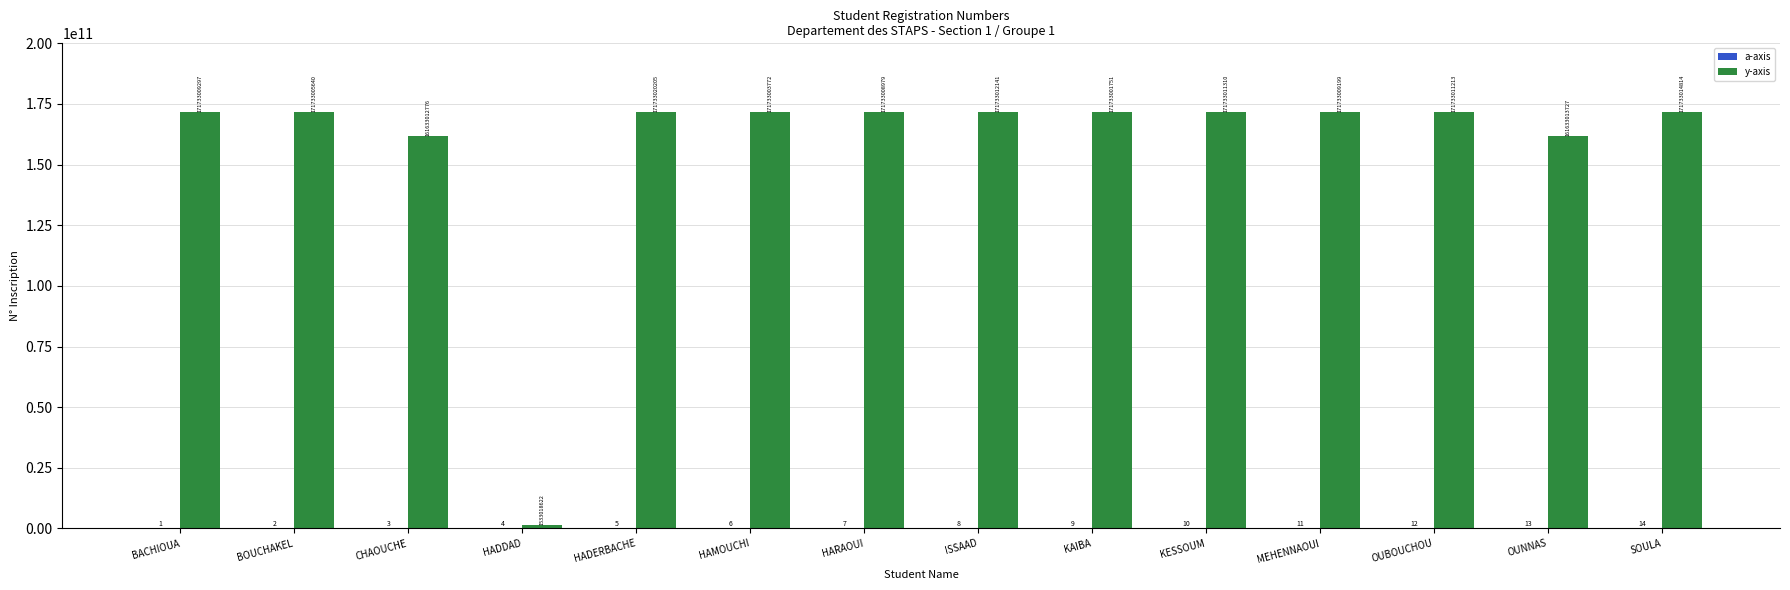

Are the bars grouped side by side (vs. stacked)?

Yes